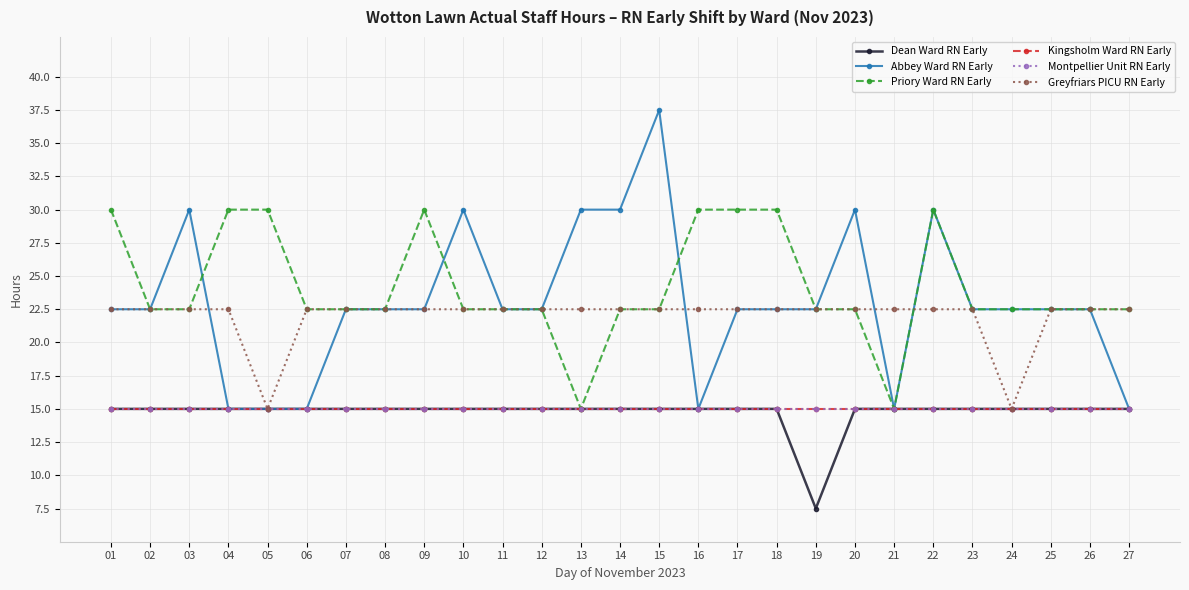

What is the total value across all series at 03?

120.0